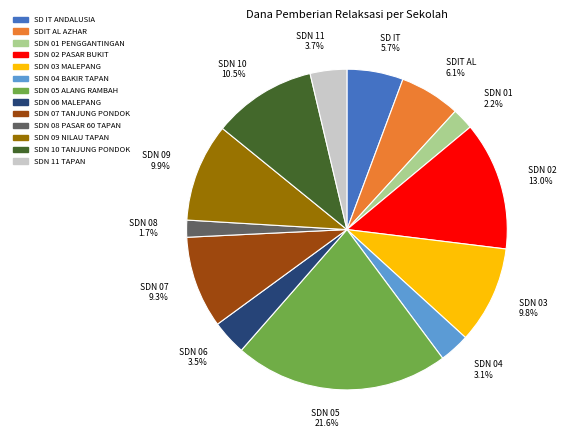

What is the ratio of the value at SDN 06 3.5% to the value at SDN 09 9.9%?

0.4